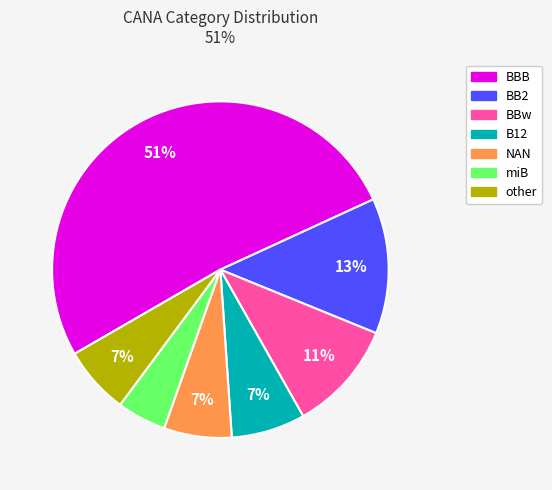

Between BBw and BB2, which is larger?

BB2